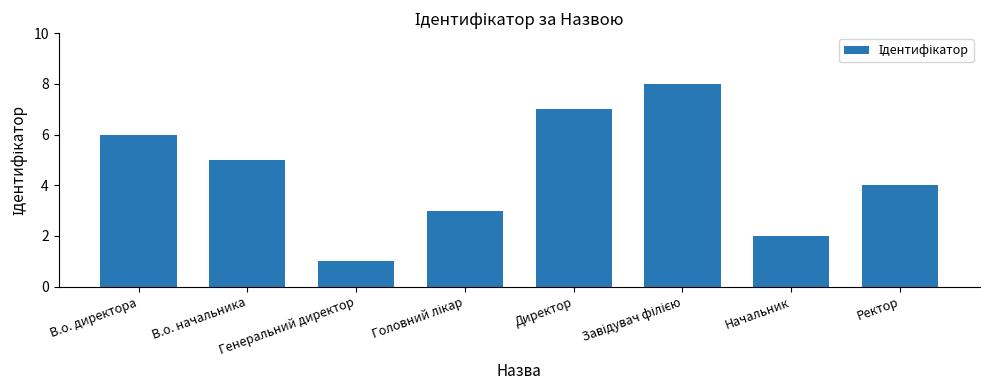

What is the sum of all values?

36